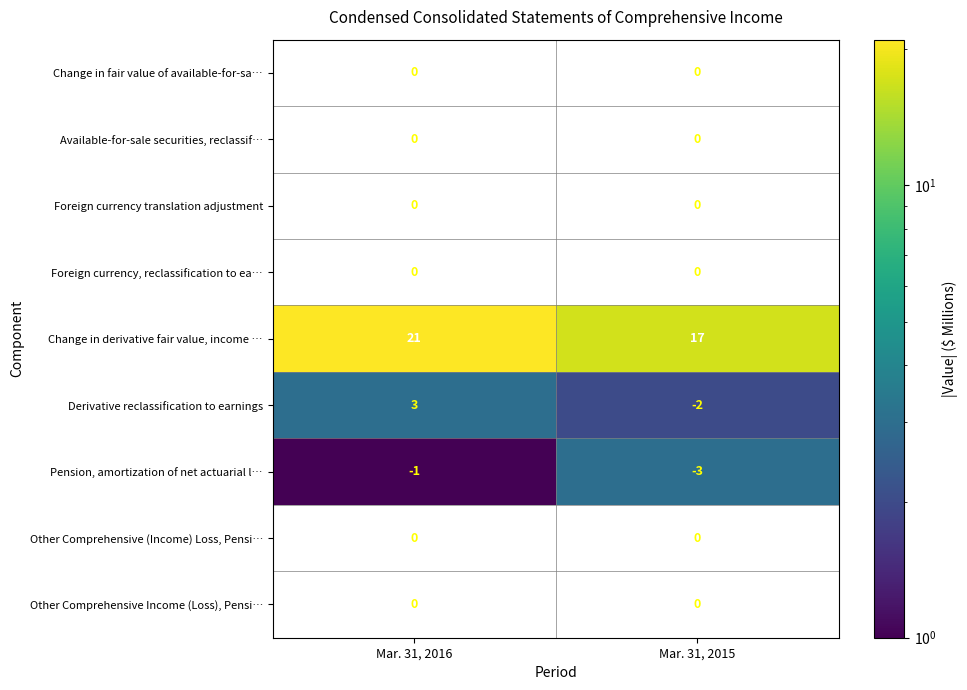

At which category does the chart reach its peak across all series?

Mar. 31, 2016